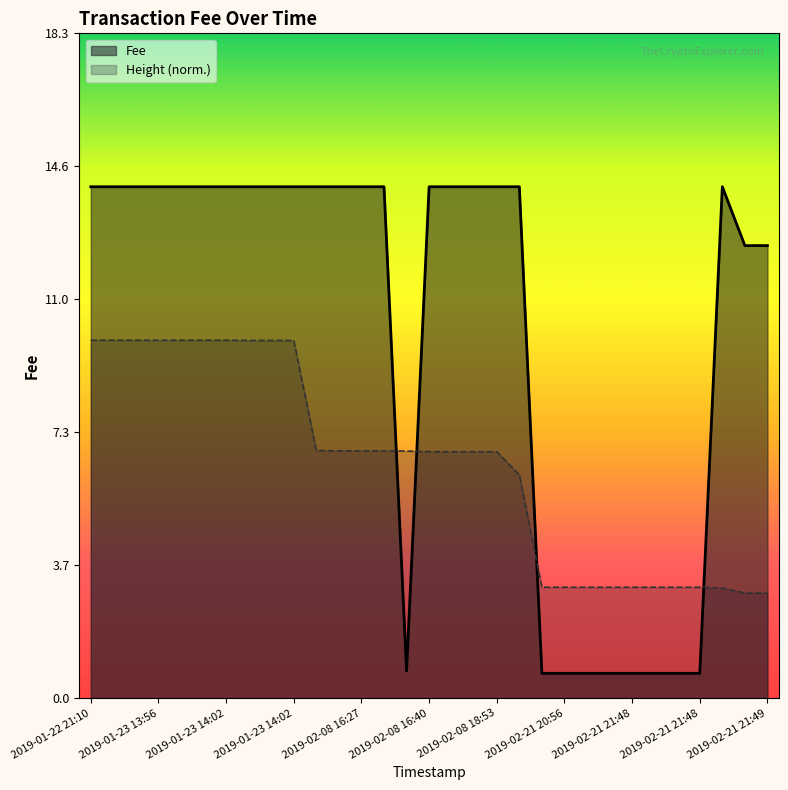

After their last crossing, which series has the higher values: Fee or Height?

Fee